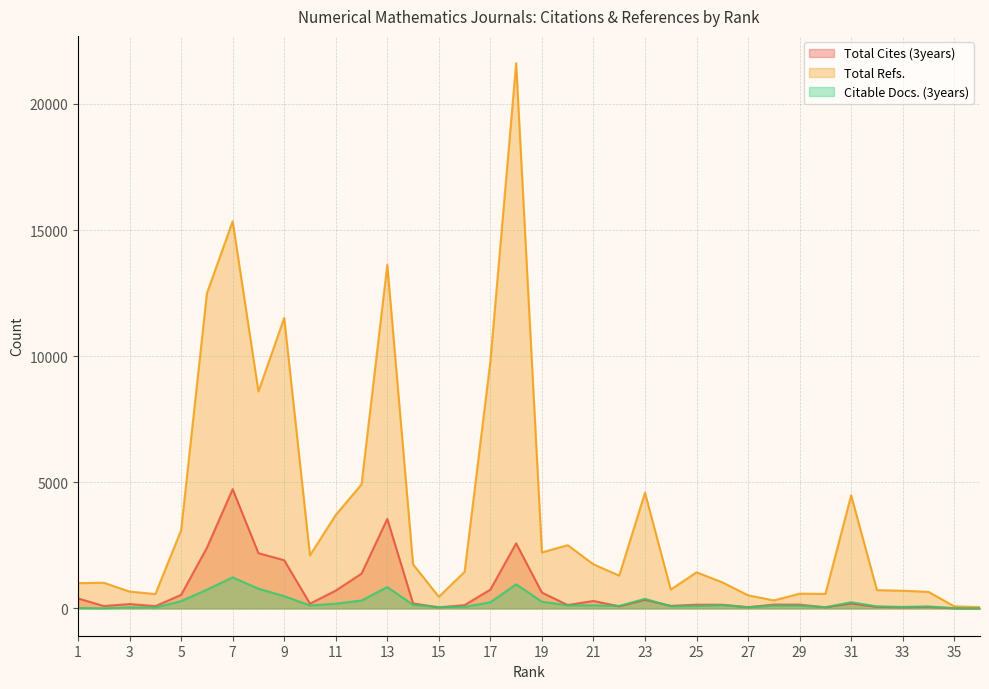

What is the difference between the second highest and second lowest values in the Total Cites (3years) series?

3545